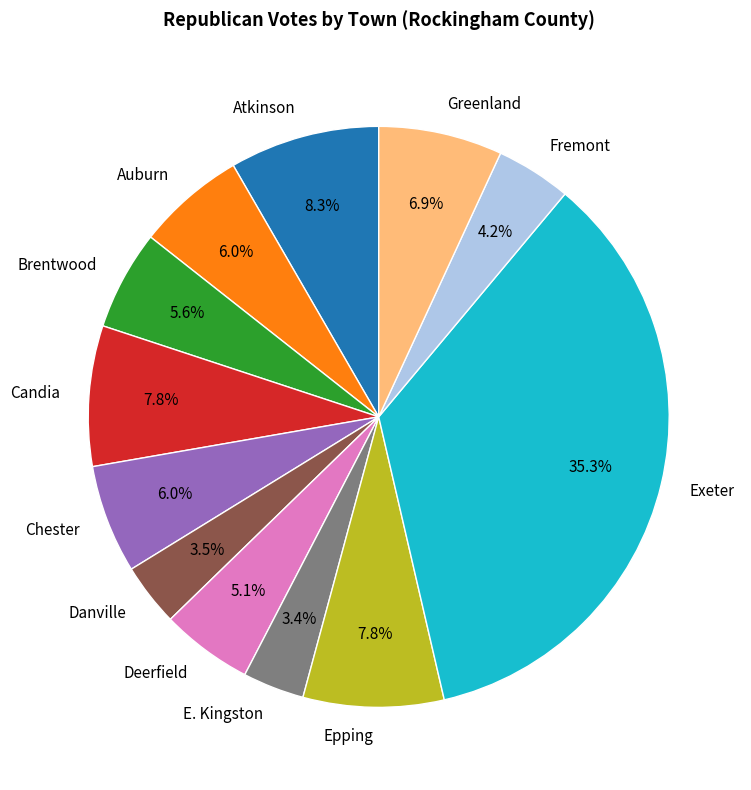

Does Exeter represent more than half of the total?

No